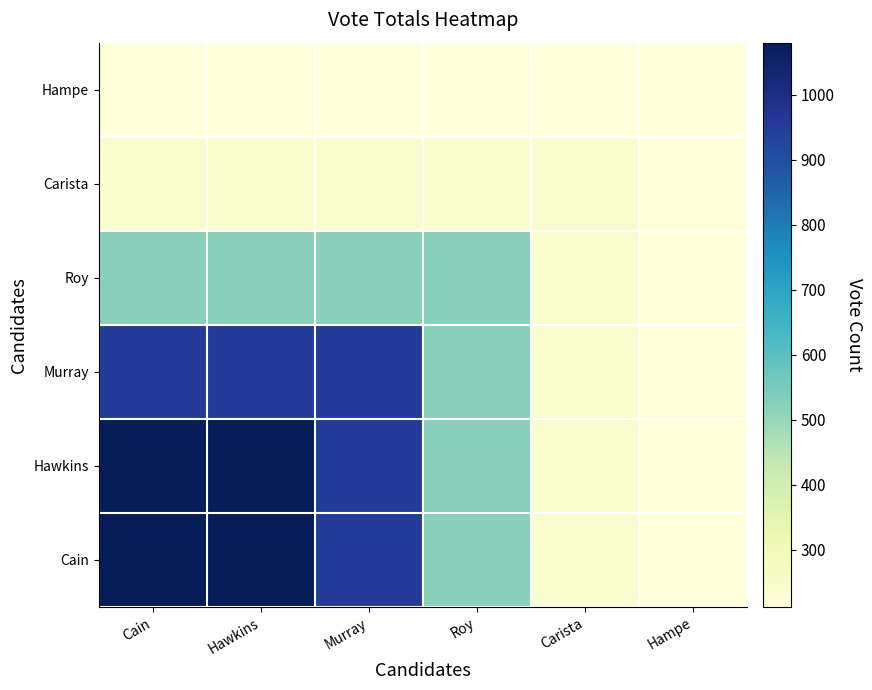

Which has a higher value, Hawkins or Roy?

Hawkins